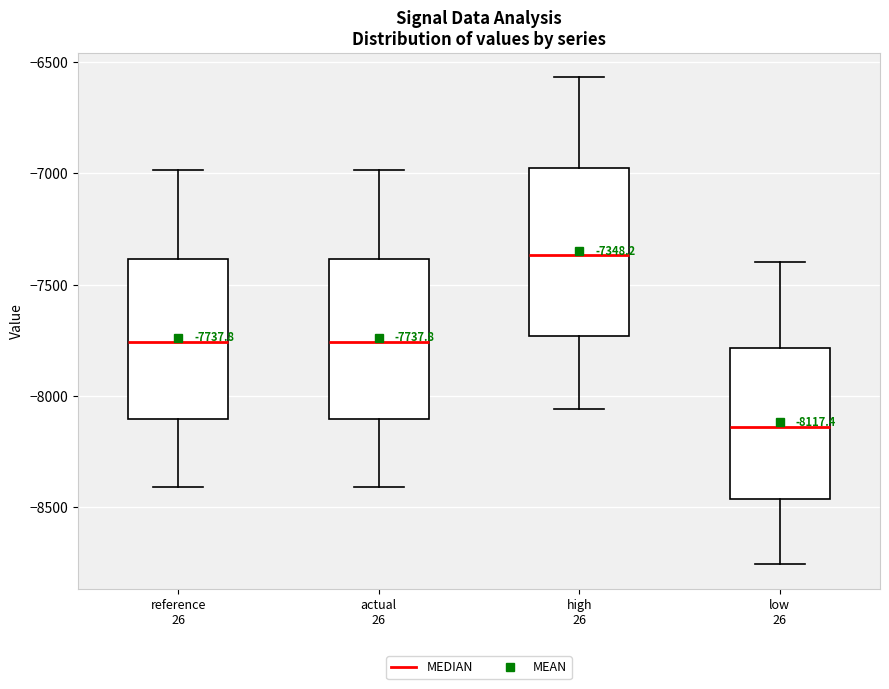

Which box's median line is the highest?

high 26